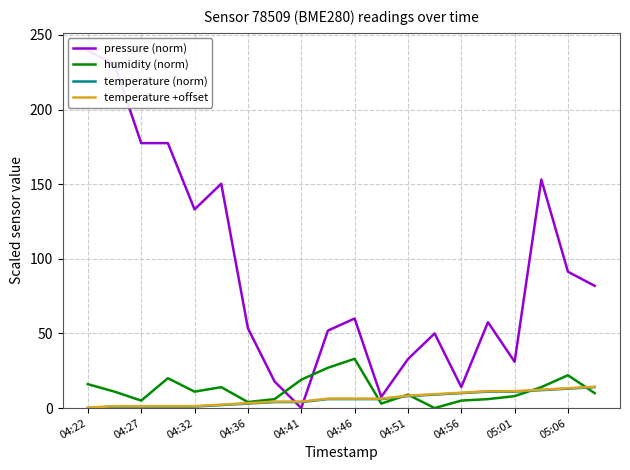

True or false: humidity (norm) has a value of 16.0 at 04:22.

True